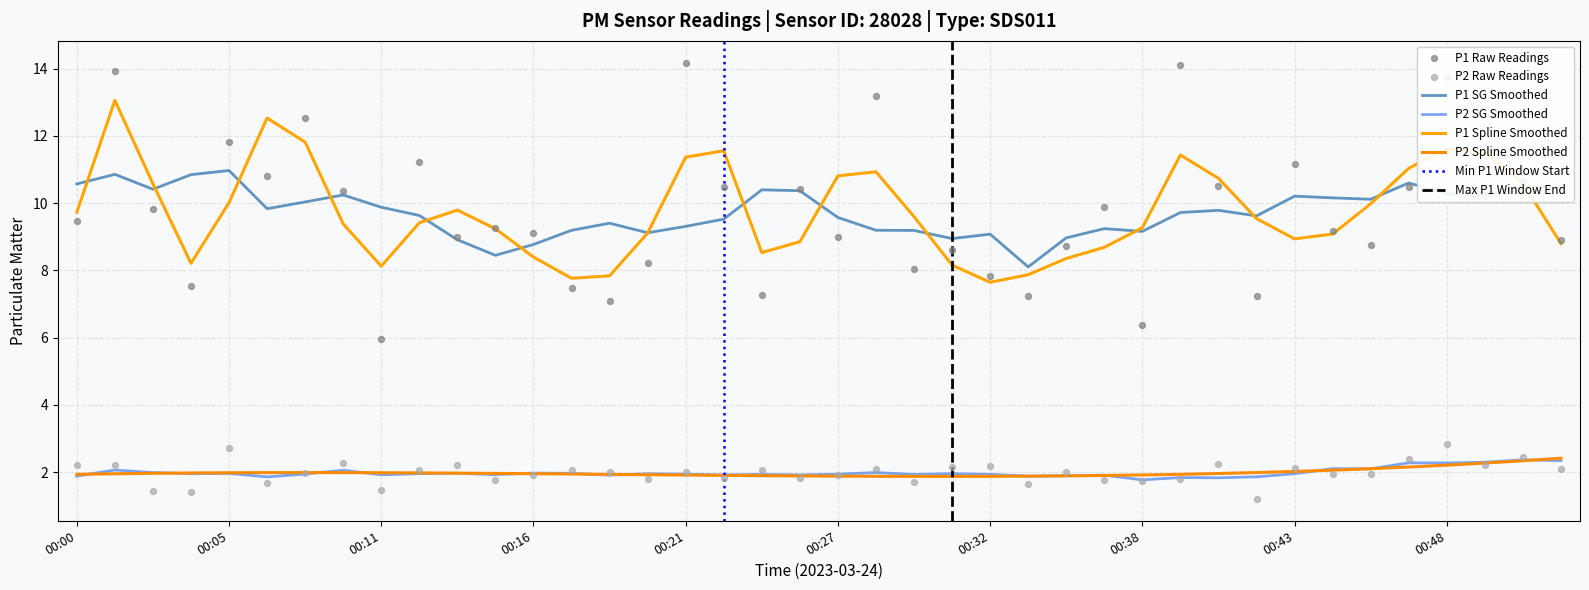

Which series reaches the maximum Y coordinate?

P1